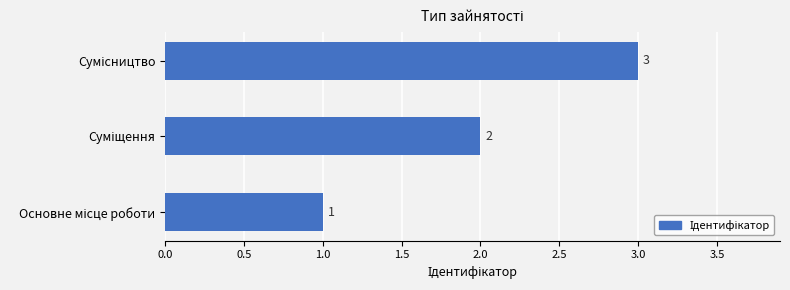

What is the sum of all values?

6